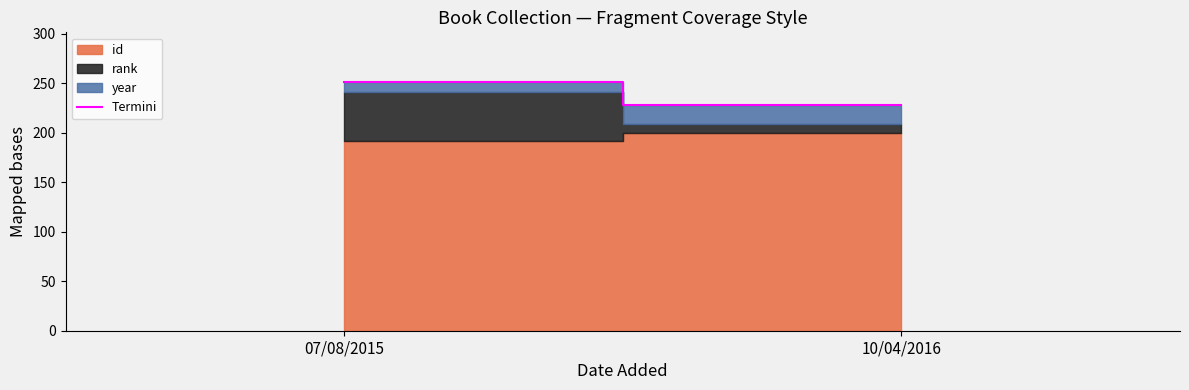

How many lines are shown in the chart?

1